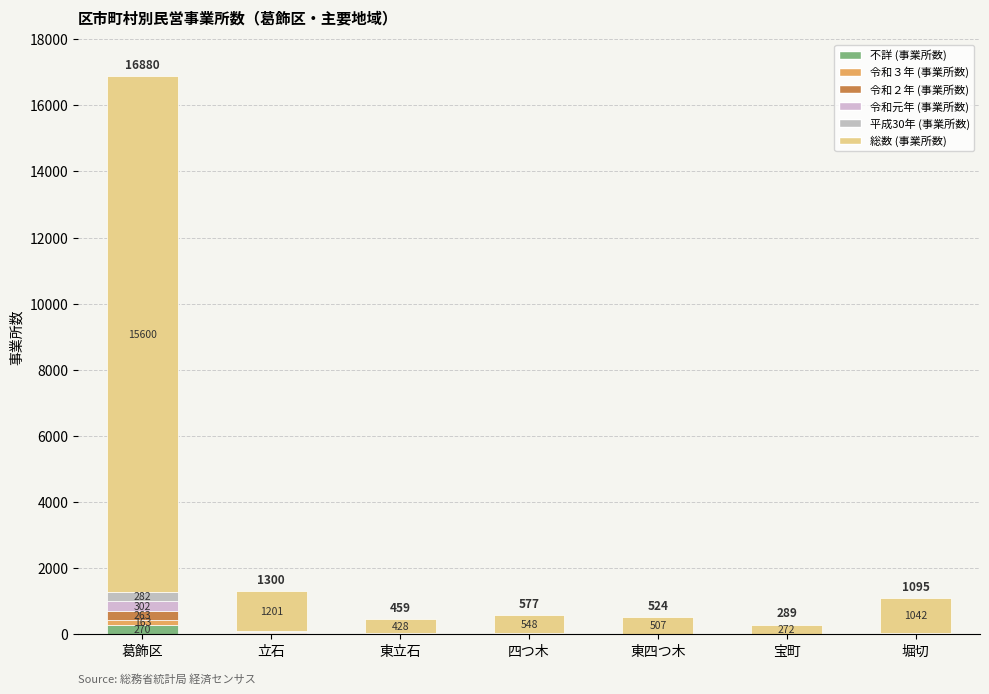

At how many categories does at least one series exceed 910?

3